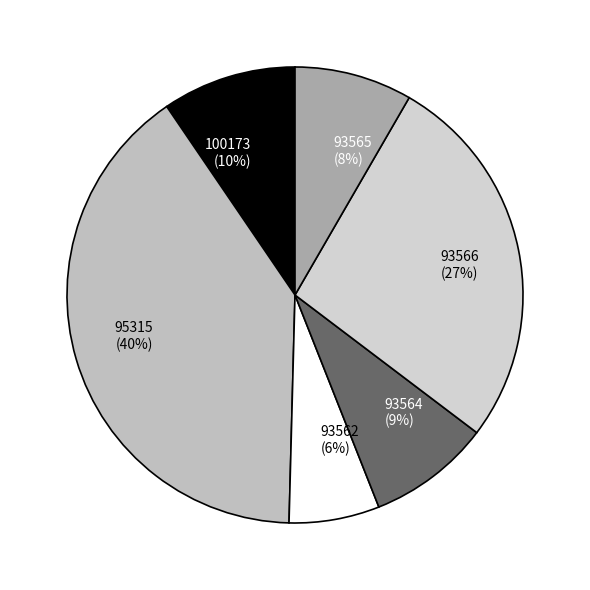

To the nearest percent, what is the difference between the 93566 and 93564 slice percentages?

18%